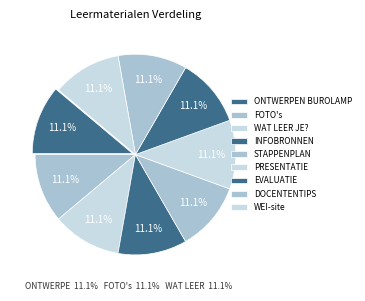

What is the largest slice in the pie chart?

WEI-site